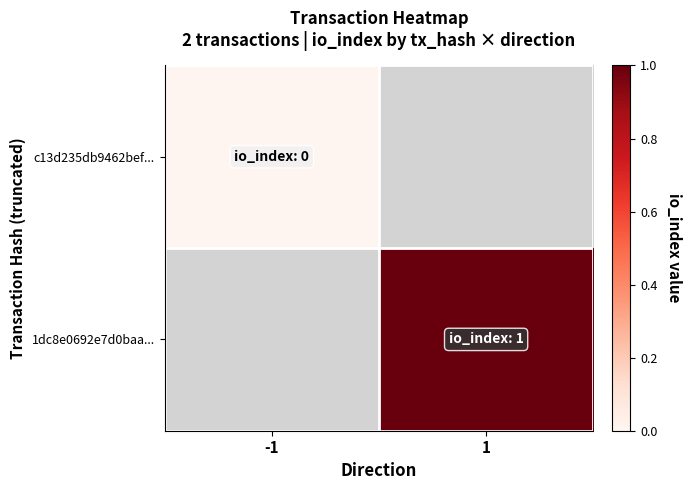

Which category has the highest value in the c13d235db9462bef... series?

-1